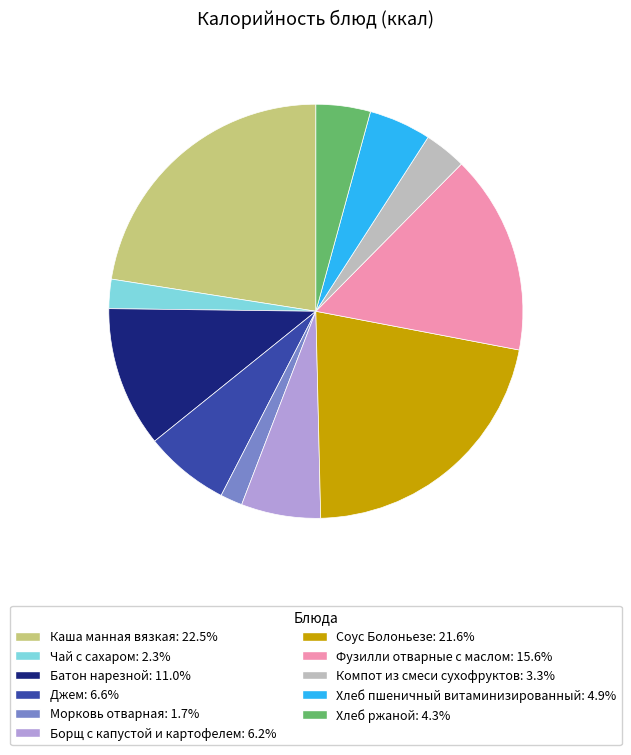

Is the sum of Компот из смеси сухофруктов and Фузилли отварные с маслом greater than half?

No